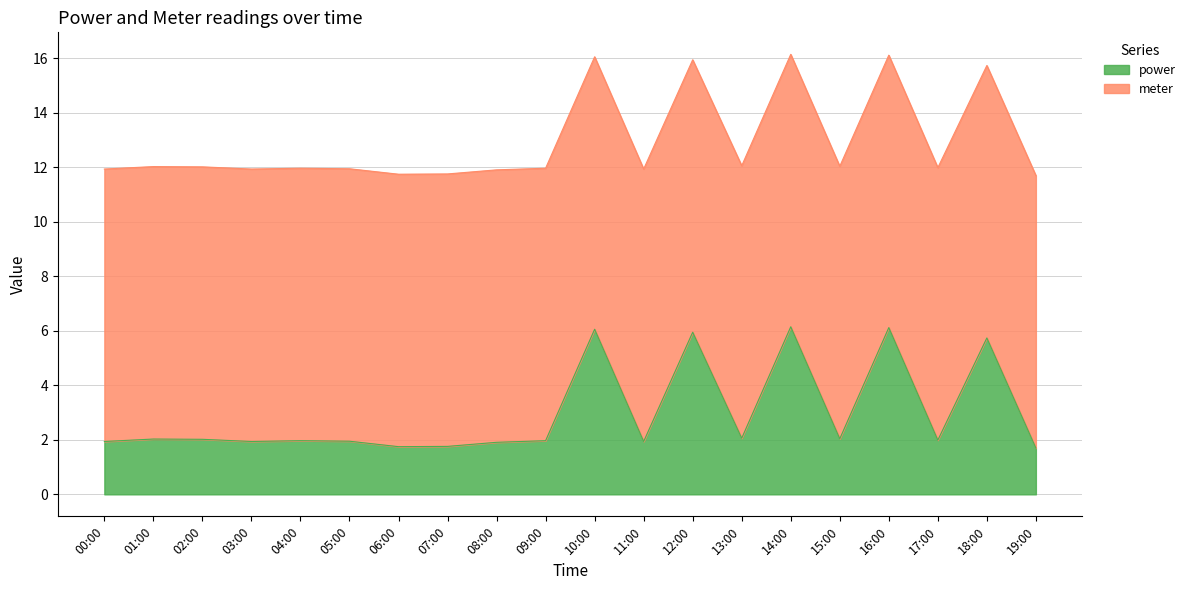

At which label is the value closest to 13?

13:00